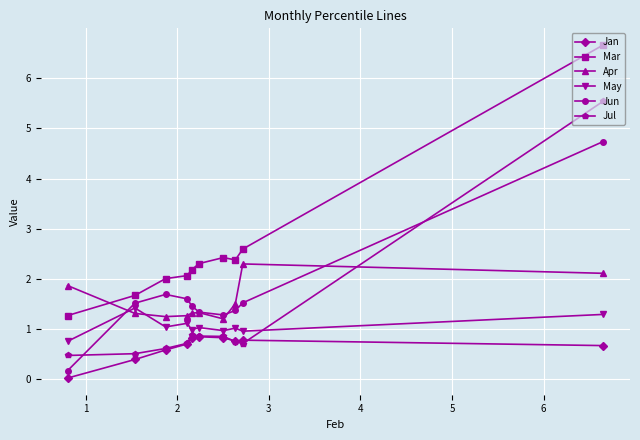

Which series has the largest range (max minus min)?

Mar